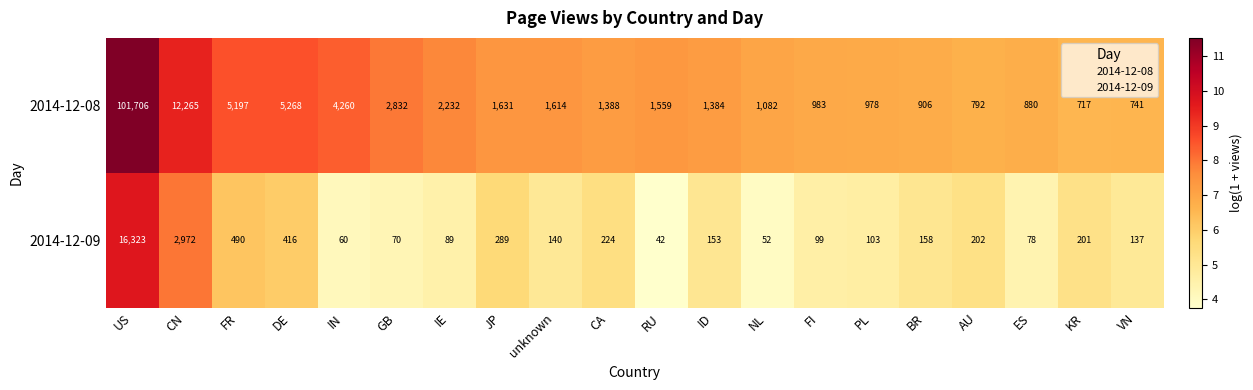

What is the difference between the 2014-12-08 values at VN and KR?

24